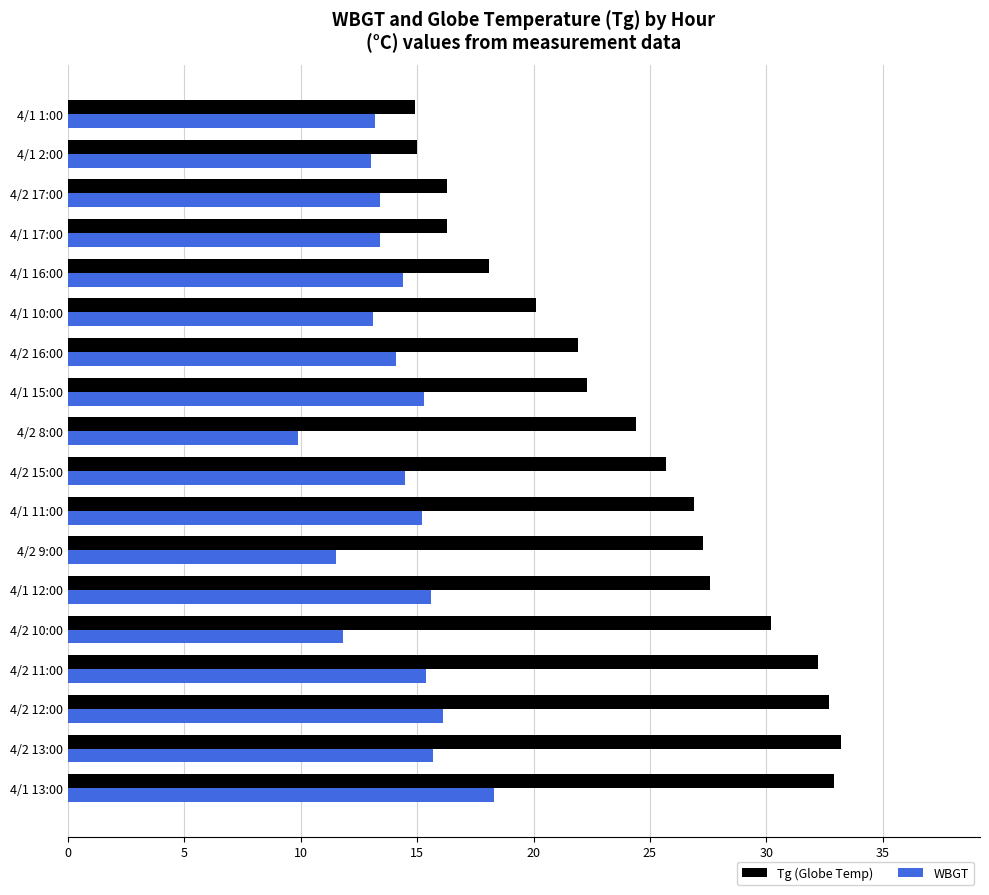

The Tg (Globe Temp) series shows 32.1 at 4/2 8:00. True or false?

False